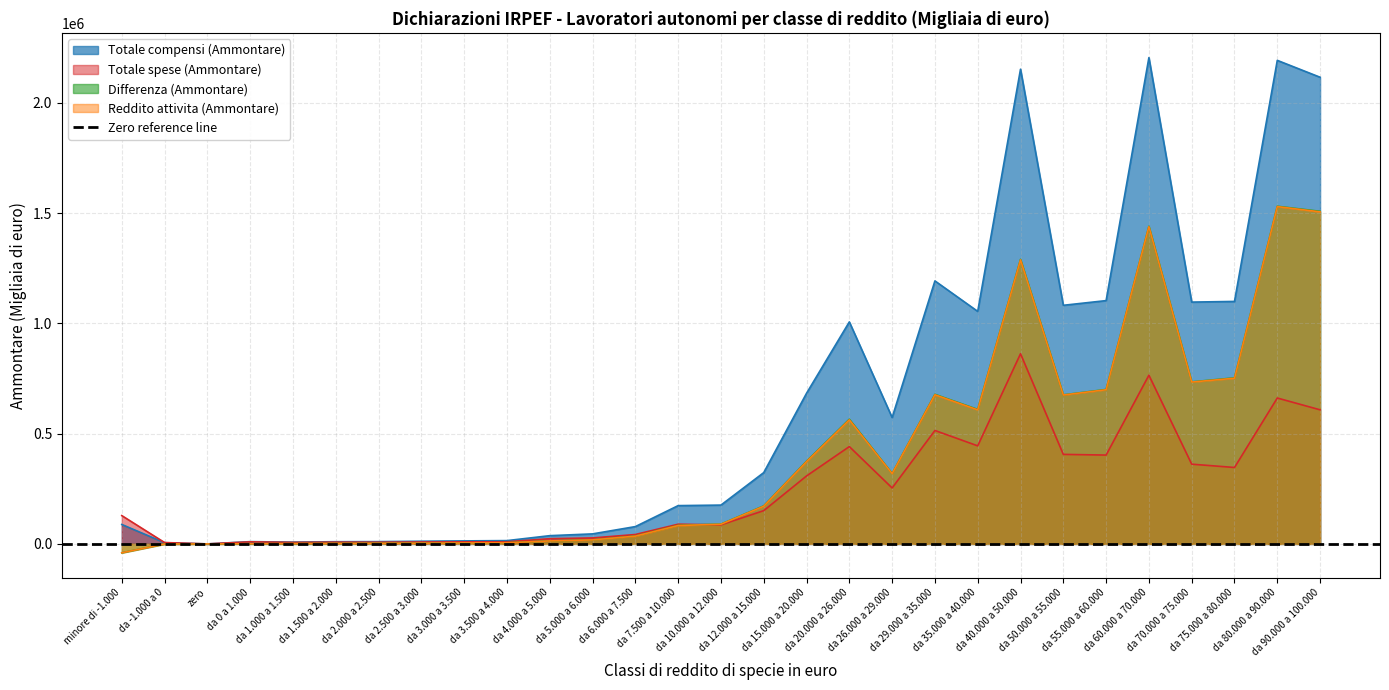

What is the maximum value for Reddito attivita (Ammontare)?

1529982